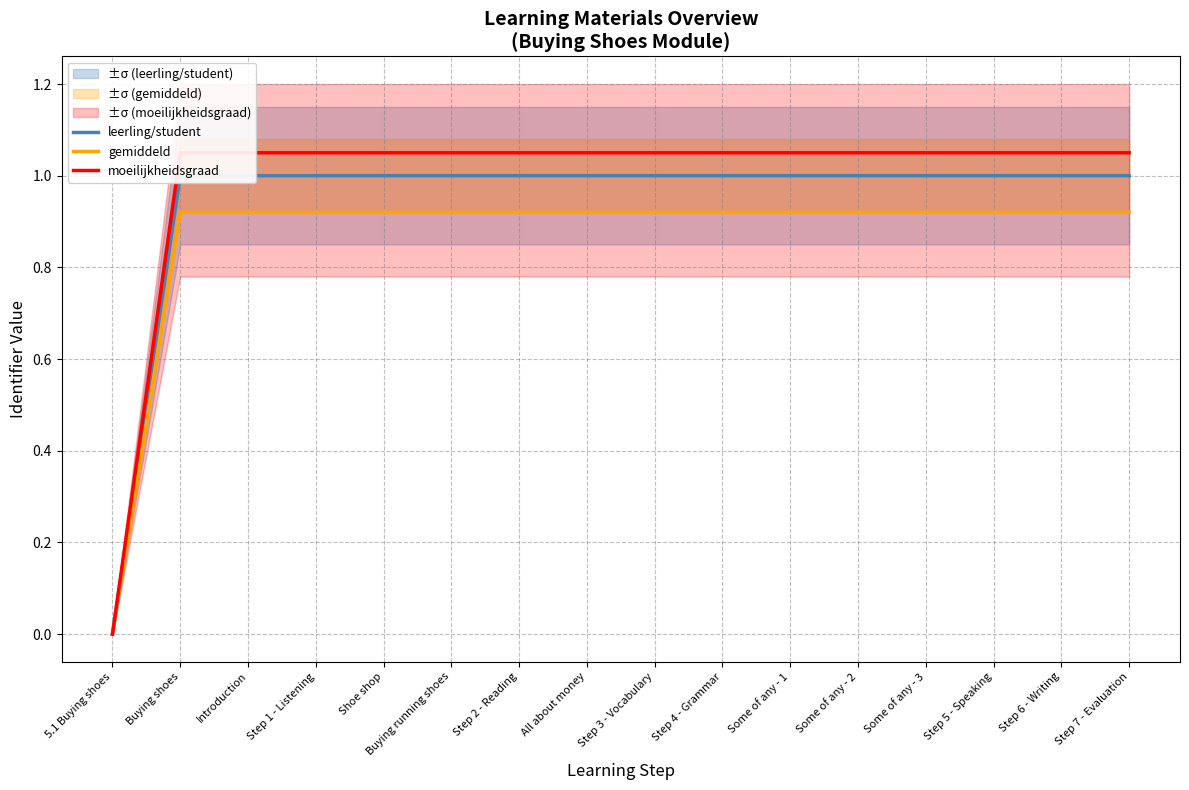

What is the difference between the maximum and minimum values in the moeilijkheidsgraad series?

1.1